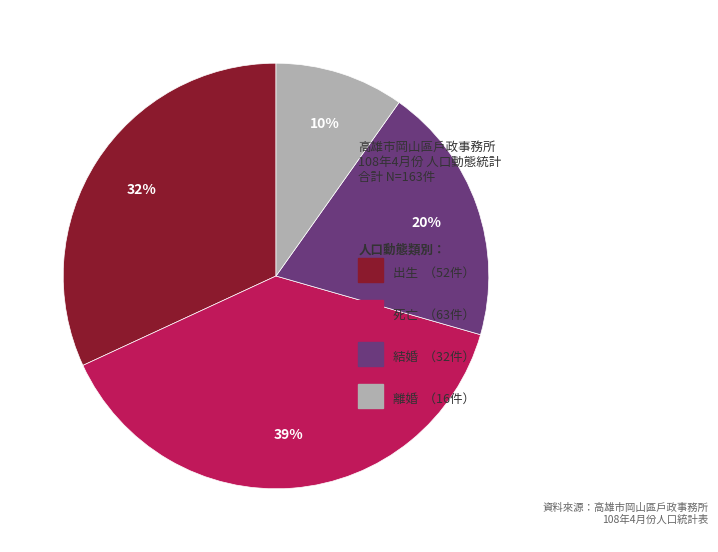

Is there any slice that represents more than half of the pie?

No